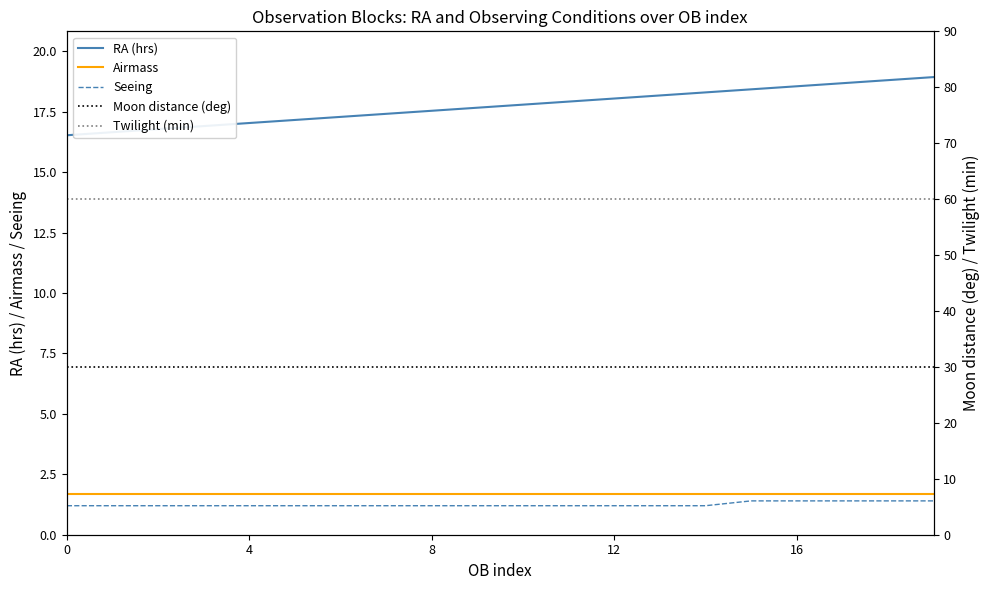

What is the maximum value shown in the chart?

60.0